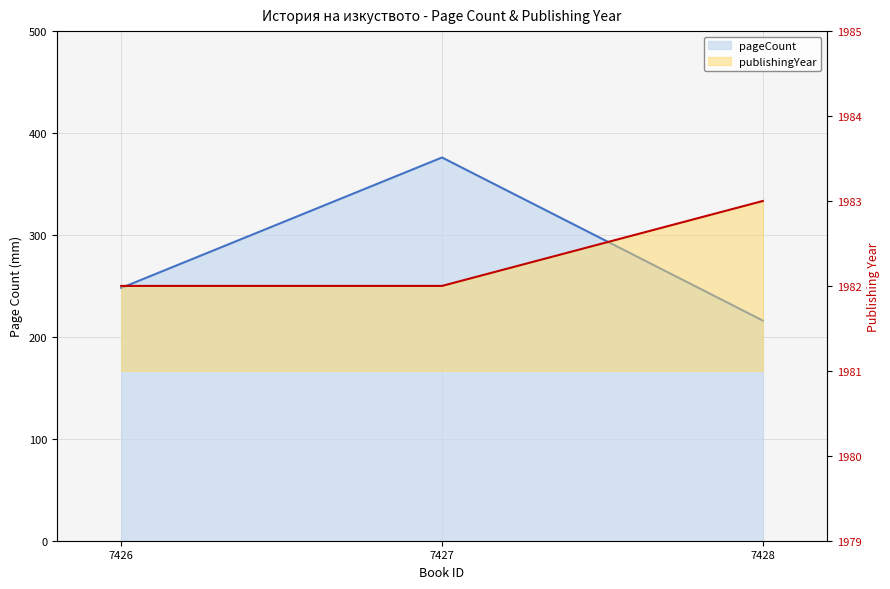

What is the sum of the pageCount values at 7428 and 7426?

464